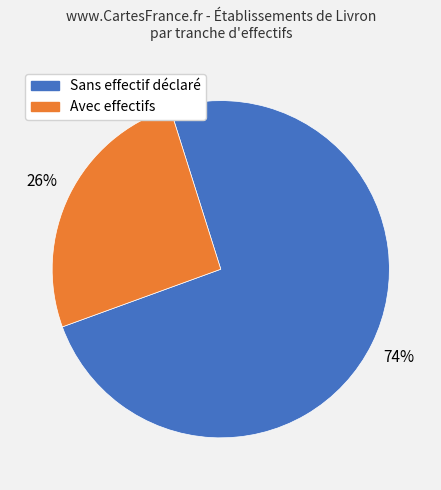

Is there a majority slice in this chart?

Yes